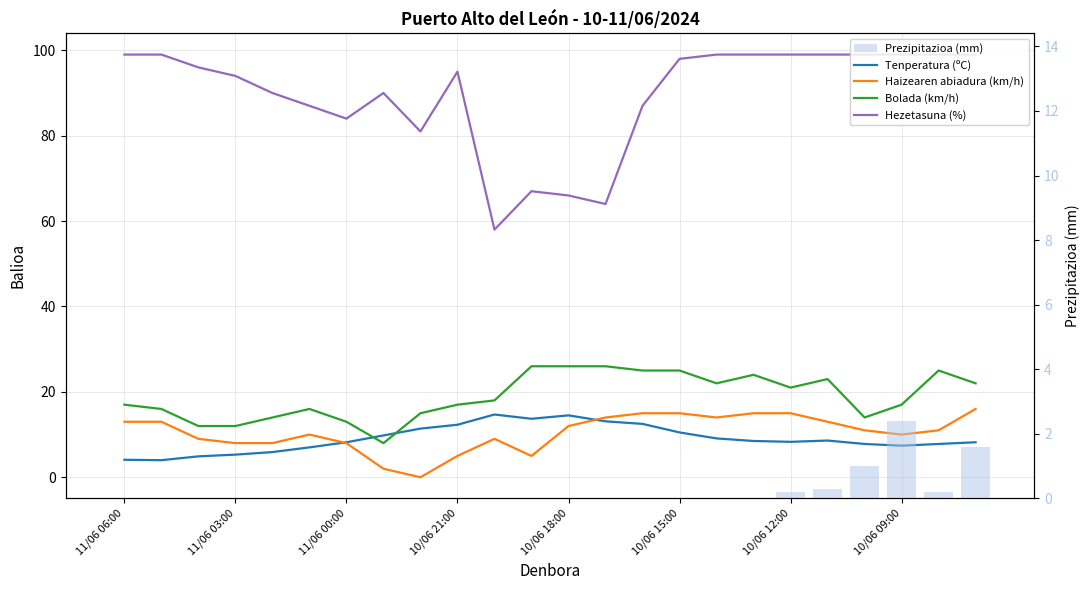

Are the bars grouped side by side (vs. stacked)?

Yes